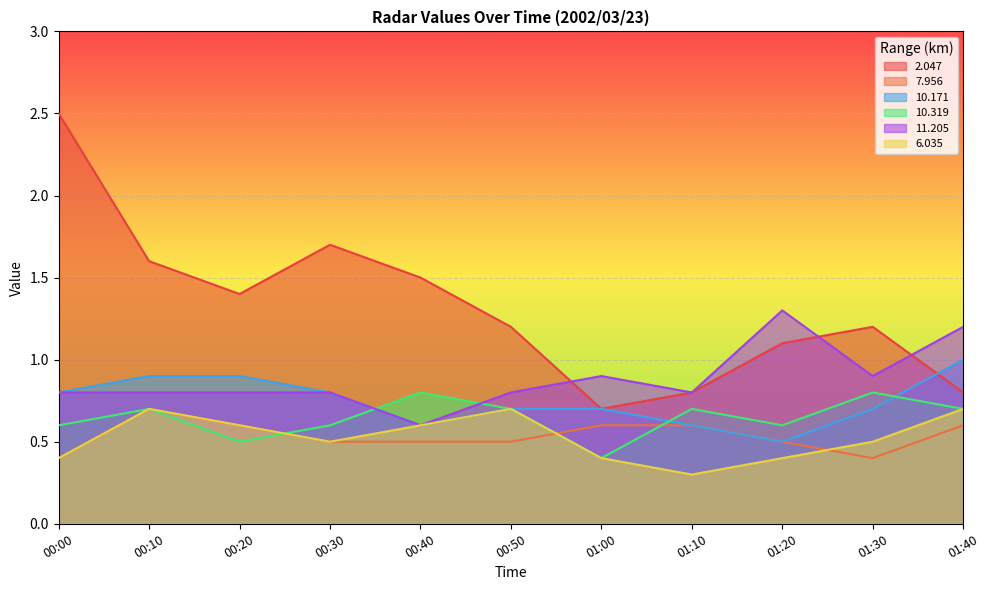

Where is  10.171 nearest to the value 0?

01:20